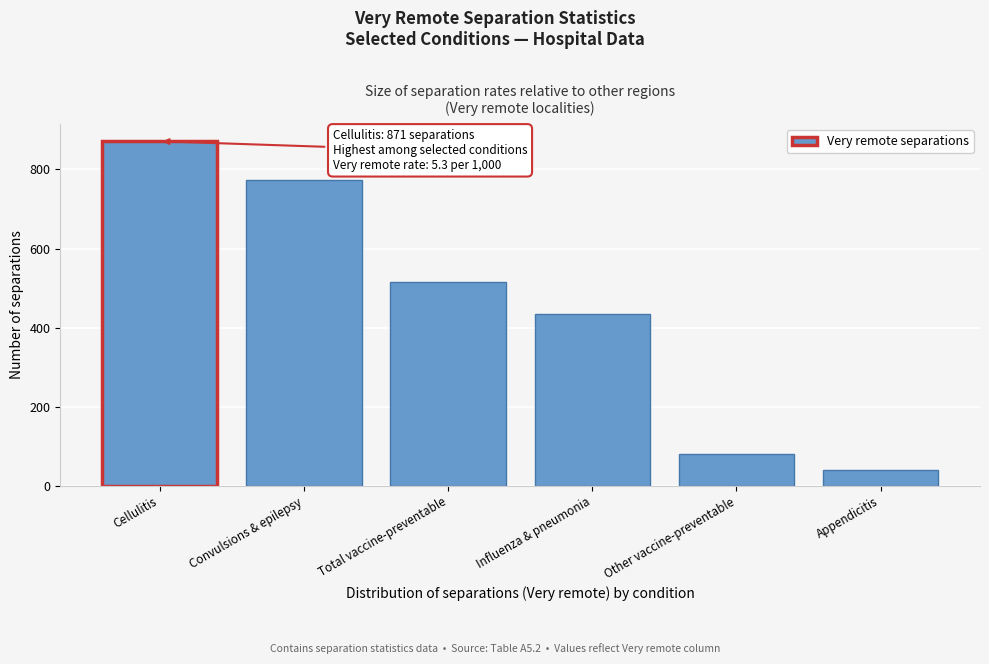

Reading left to right, transcribe all the data shown in this chart.

871	773	515	435	82	41